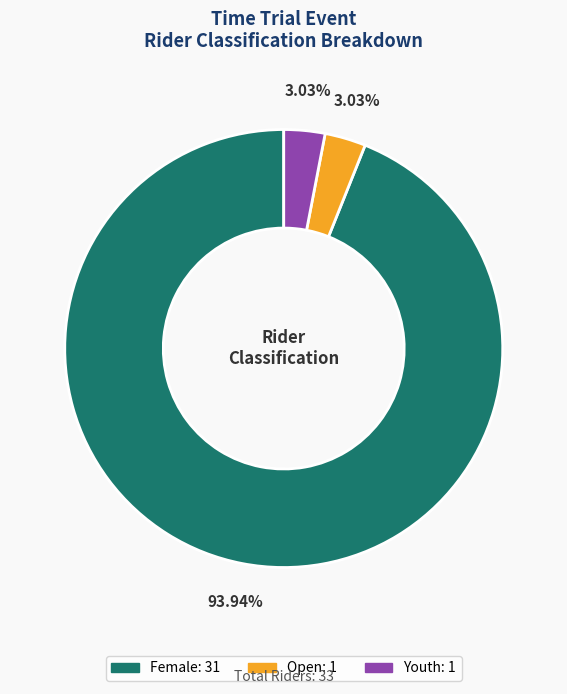

Does any single category account for the majority?

Yes